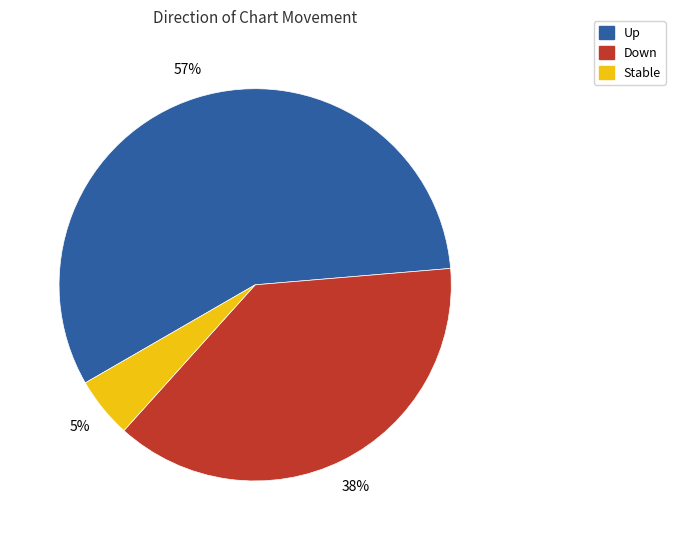

Rank the categories by value from highest to lowest.

Up, Down, Stable